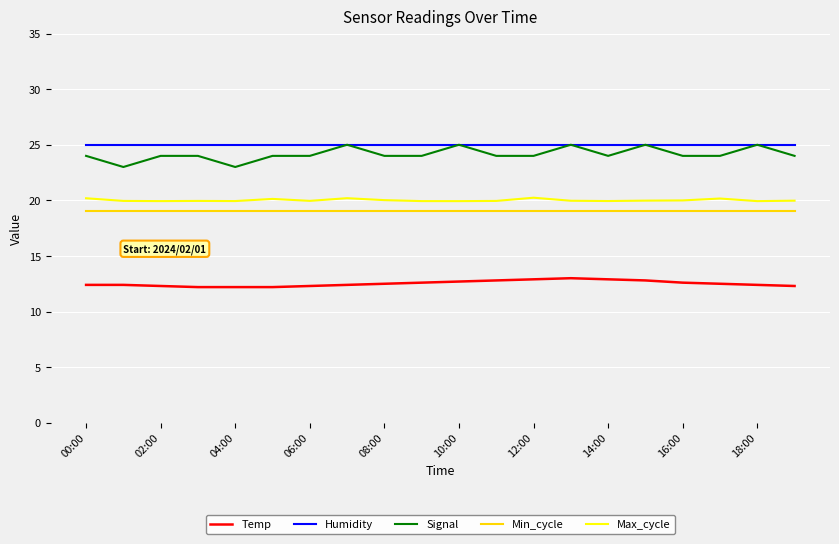

Count the number of categories in the chart.

20